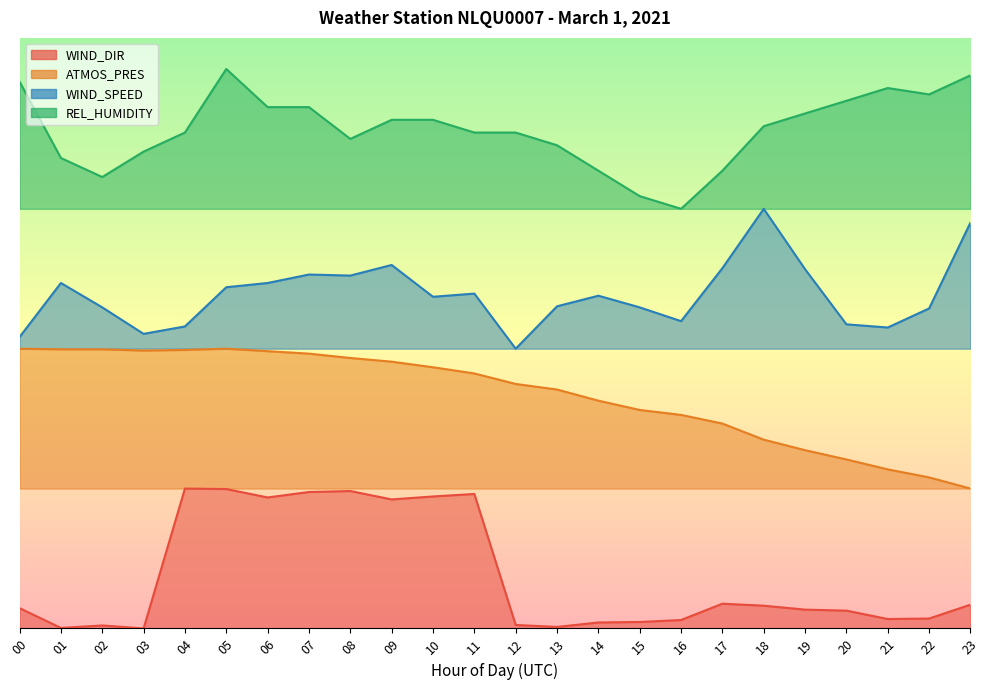

Which series changed the most between 09 and 16?

WIND_DIR